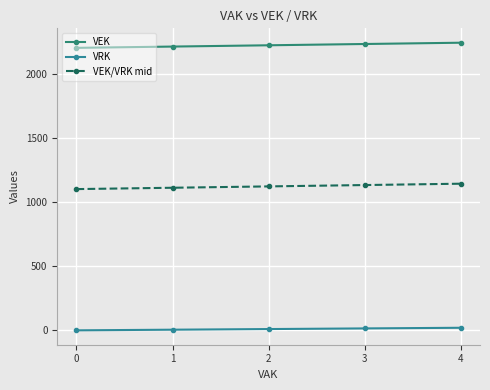

Is the value of VEK/VRK mid at 2 greater than the value of VEK at 3?

No